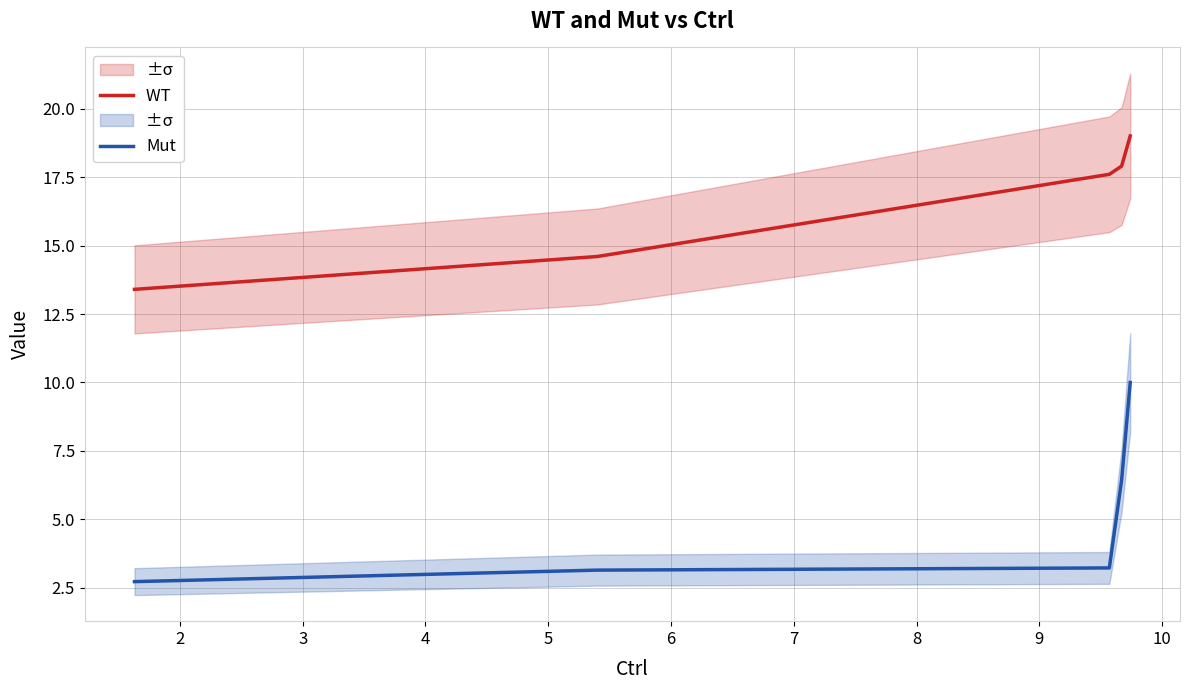

Which series has the largest range (max minus min)?

Mut